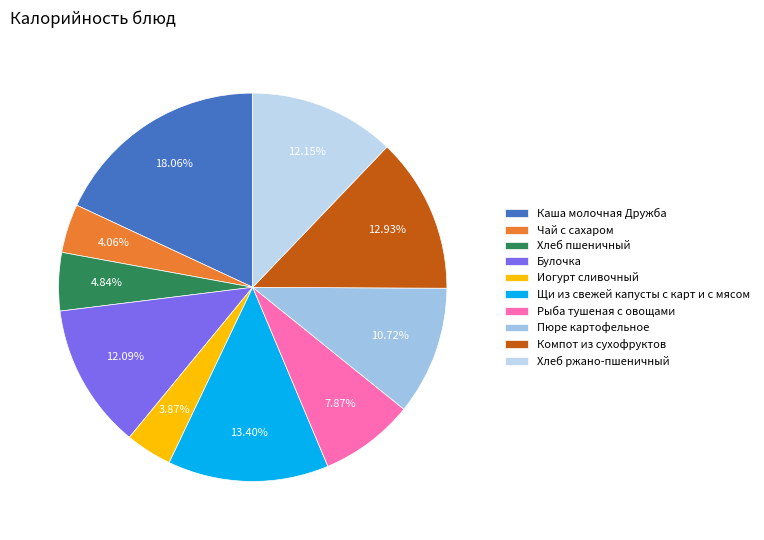

Which slice is the largest?

Каша молочная Дружба